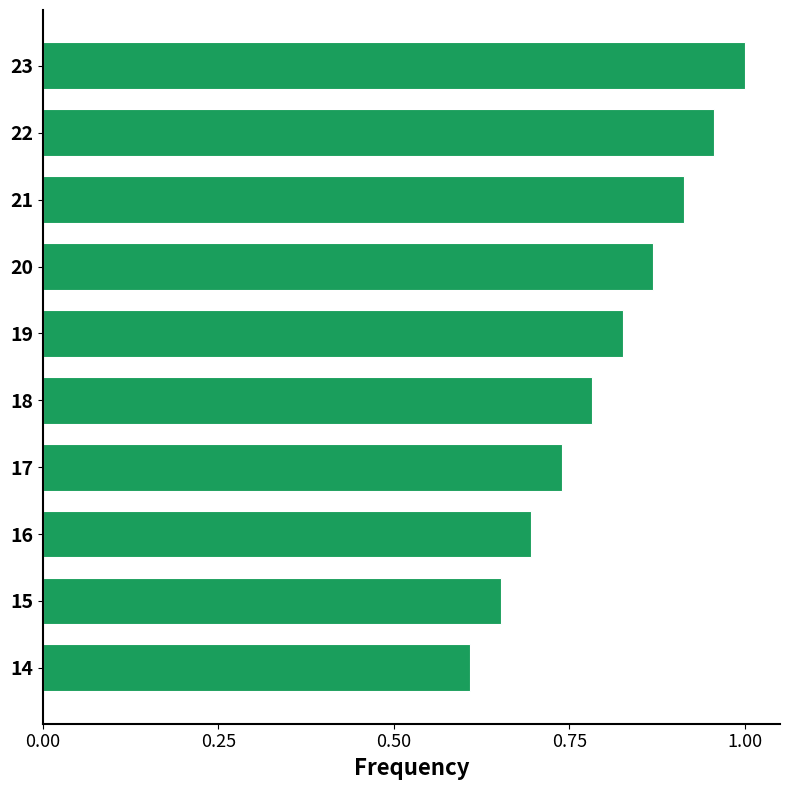

What is the smallest value displayed?

0.6